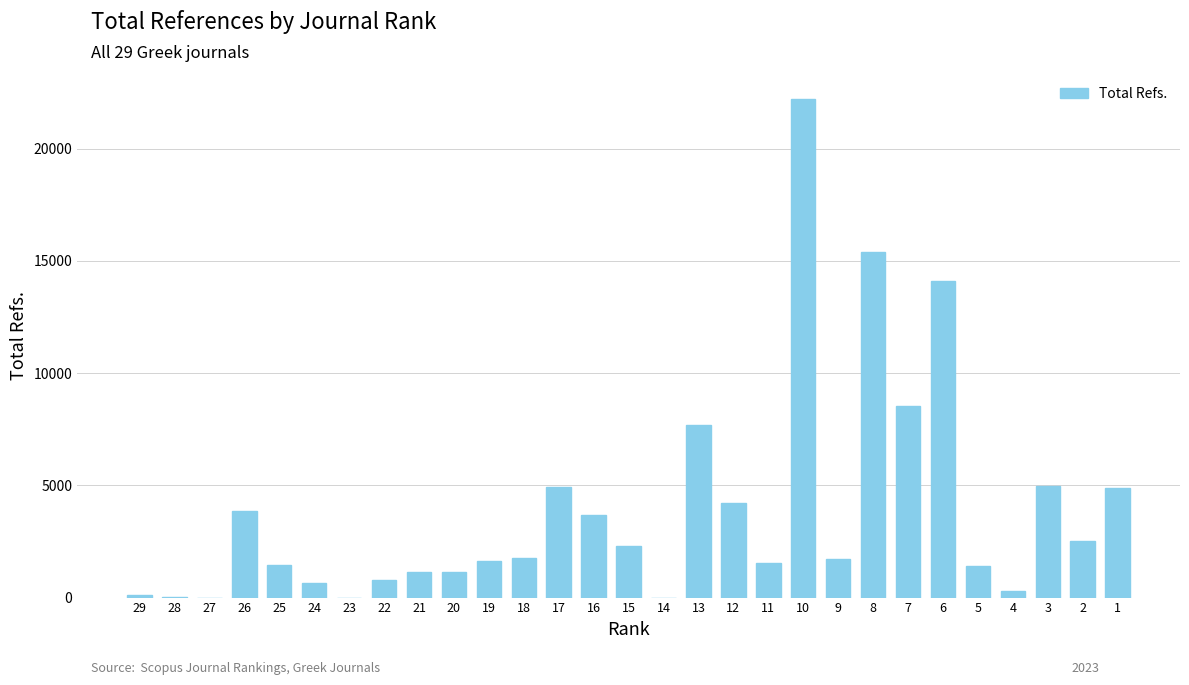

Are the bars horizontal?

No